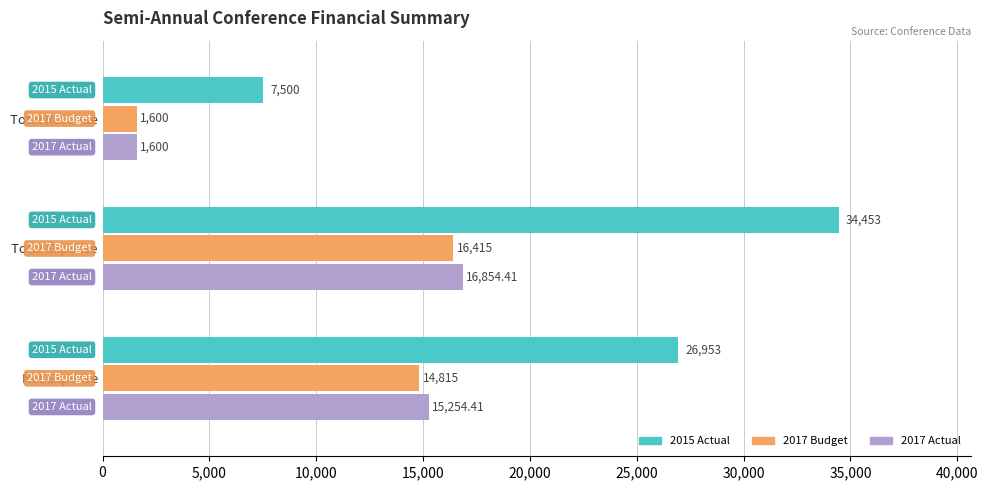

What is the average value of the 2017 Budget series?

10943.3